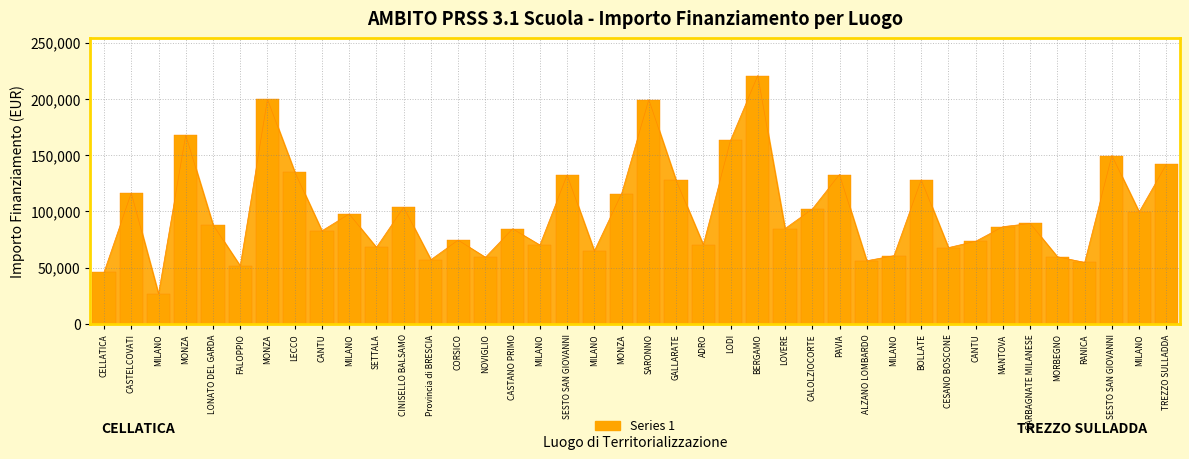

What is the label of the 17th bar from the left?

MILANO